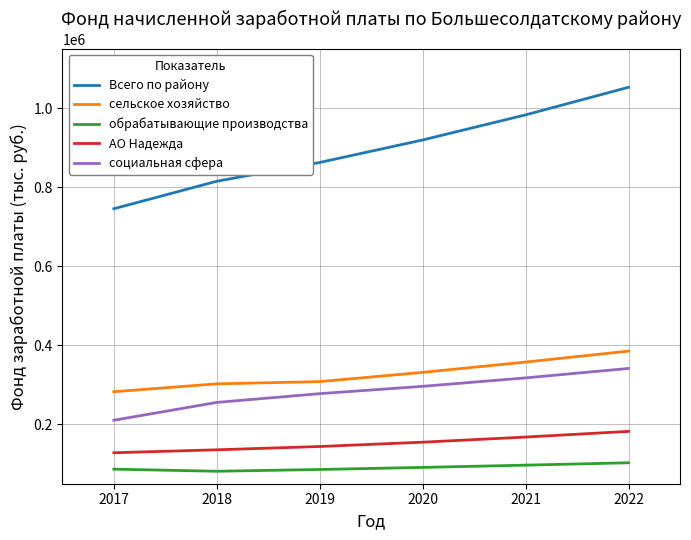

True or false: социальная сфера has more than 2 points higher than both neighbors.

False